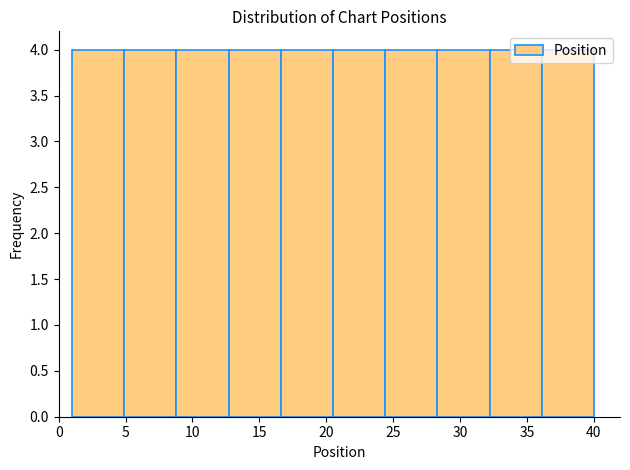

Reading left to right, list every bar in this chart as the range it spans on the x-axis followed by its height. Neither the bar edges nor the heights are printed on the chart, so give them approximately, as read against the axes.

1.0 to 4.9: 4
4.9 to 8.8: 4
8.8 to 12.7: 4
12.7 to 16.6: 4
16.6 to 20.5: 4
20.5 to 24.4: 4
24.4 to 28.3: 4
28.3 to 32.2: 4
32.2 to 36.1: 4
36.1 to 40.0: 4